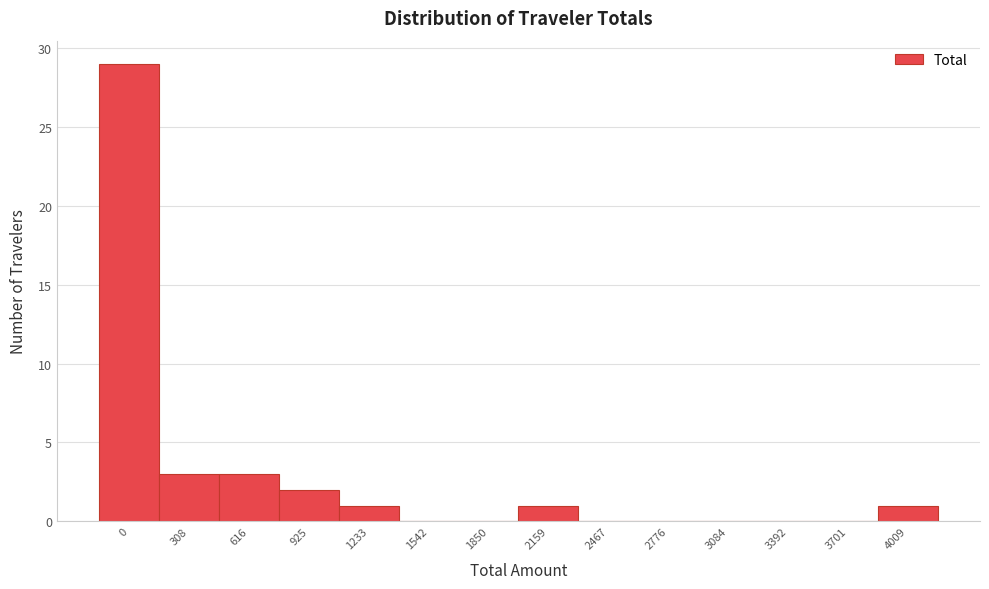

Reading left to right, list all the values displayed in this chart.

0=29	308=3	616=3	925=2	1233=1	1542=0	1850=0	2159=1	2467=0	2776=0	3084=0	3392=0	3701=0	4009=1